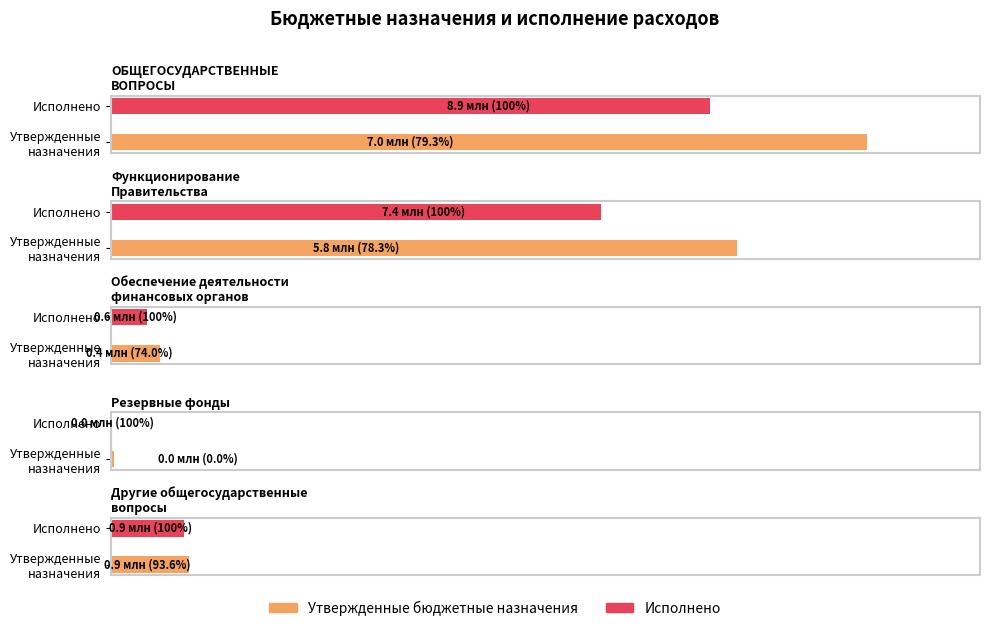

What is the highest value of the Утвержденные бюджетные назначения series?

8876501.2